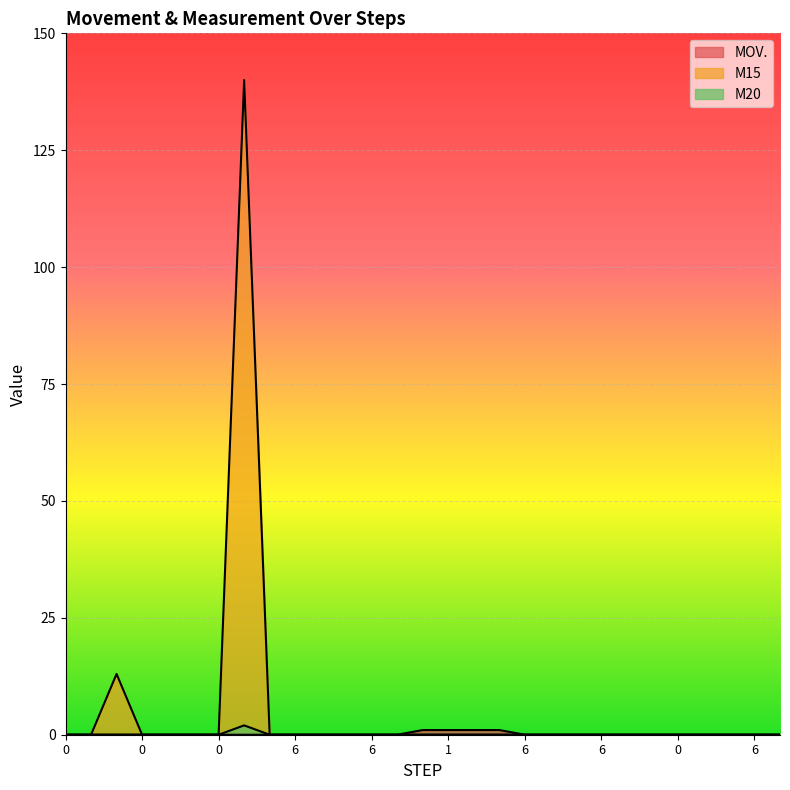

Reading right to left, list all the values displayed in this chart.

MOV.: 0	0	0	0	0	0	0	0	0	0	0	1	1	1	1	0	0	0	0	0	0	0	0	0	0	0	0	0	0
M15: 0	0	0	0	0	0	0	0	0	0	0	0	0	0	0	0	0	0	0	0	0	140	0	0	0	0	13	0	0
M20: 0	0	0	0	0	0	0	0	0	0	0	0	0	0	0	0	0	0	0	0	0	2	0	0	0	0	0	0	0